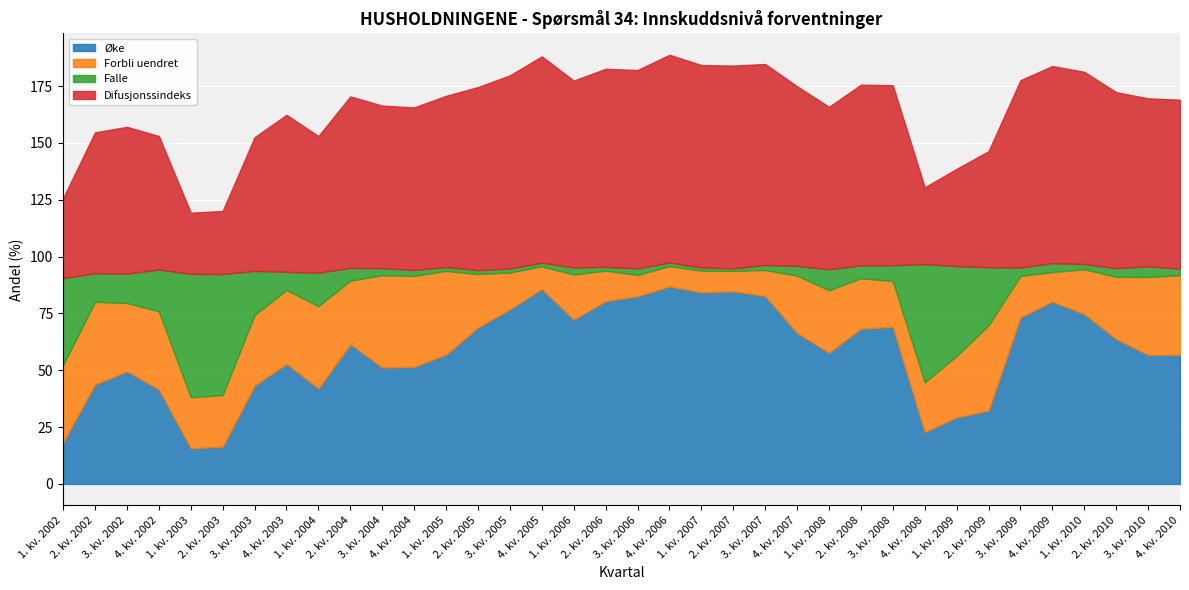

What is the total value across all series at 1. kv. 2002?

125.8